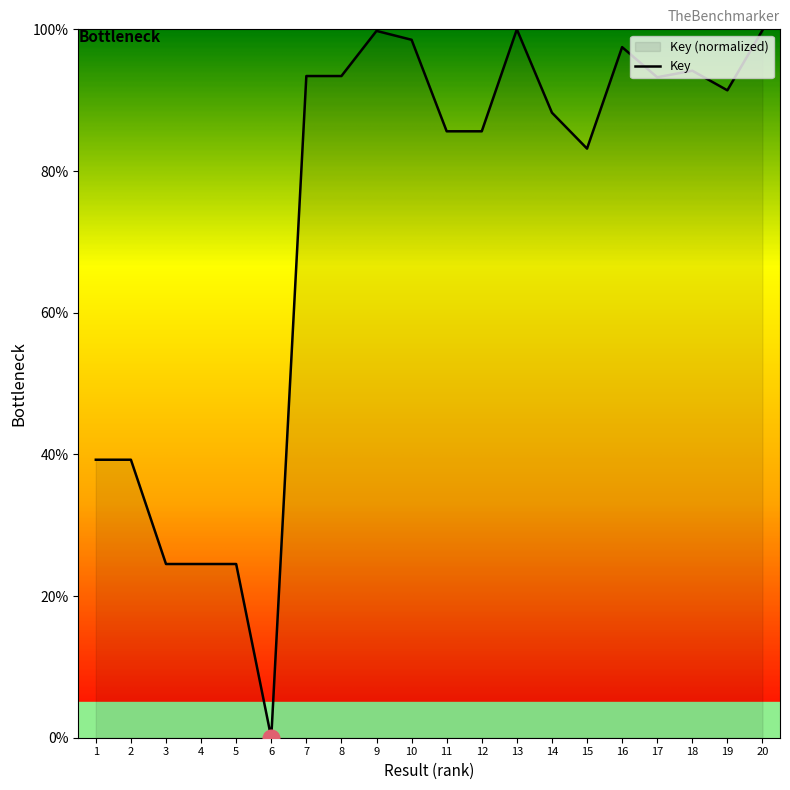

Which label corresponds to the largest value in the chart?

13